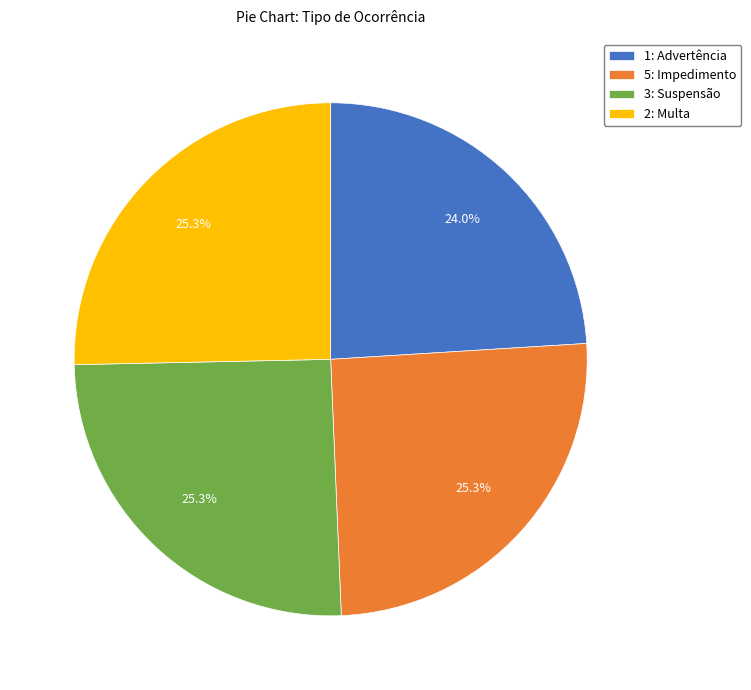

Is there any slice that represents more than half of the pie?

No